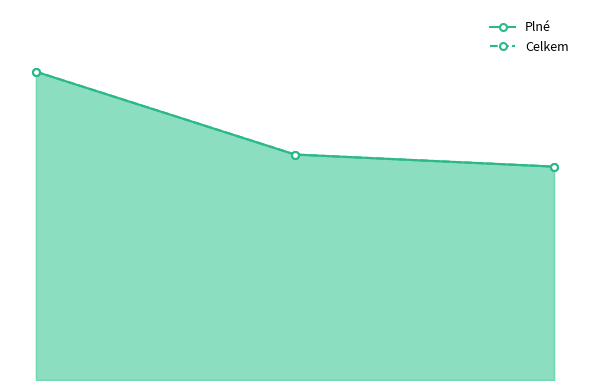

At how many categories does at least one series exceed 449?

1